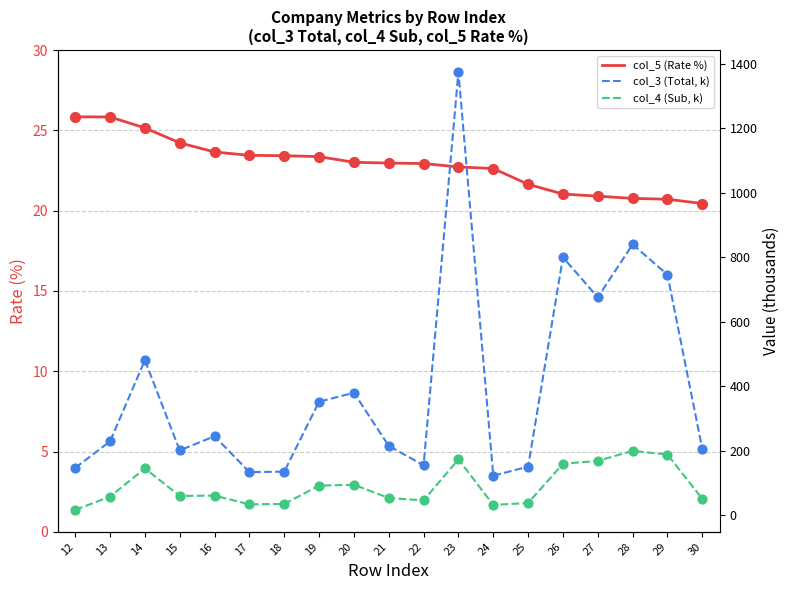

Is the value of col_4 (Sub, k) at 15 greater than the value of col_3 (Total, k) at 28?

No